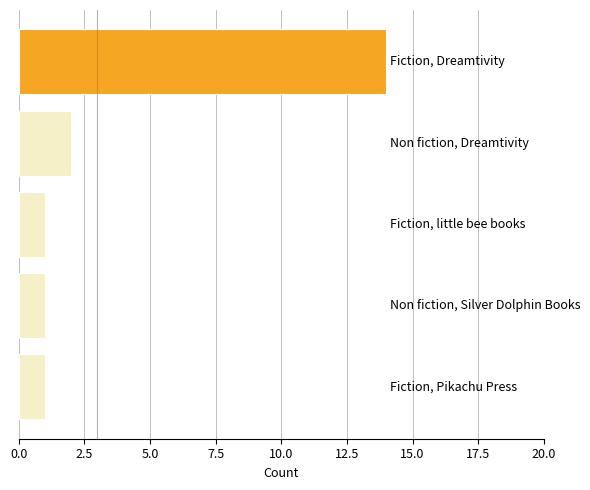

What is the value of the 5th bar from the top?

1